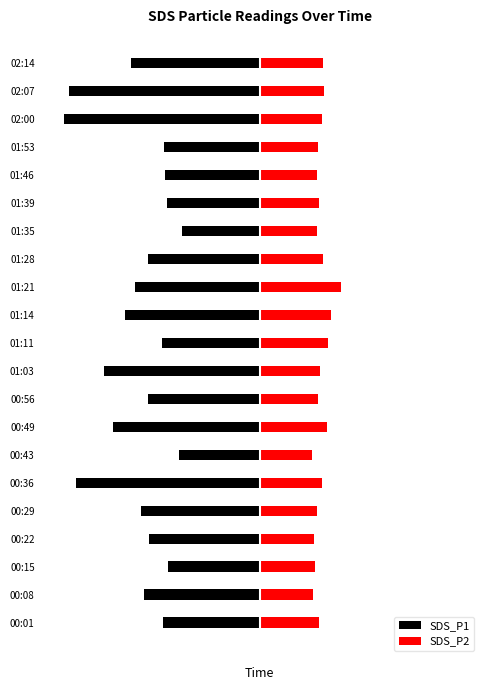

What is the value of the SDS_P1 bar at the 20th from the left?

-15.4